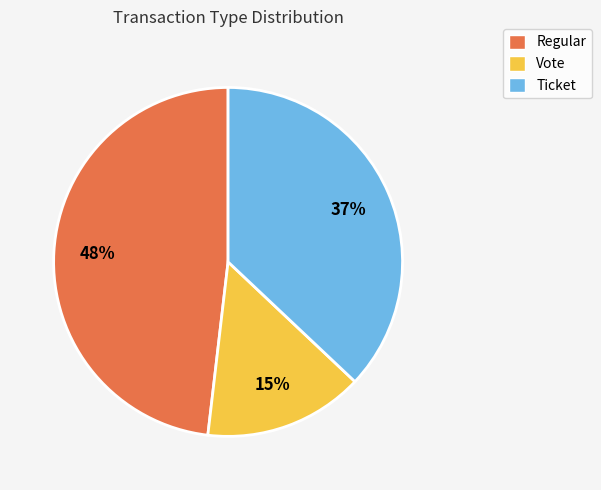

Is there any slice that represents more than half of the pie?

No